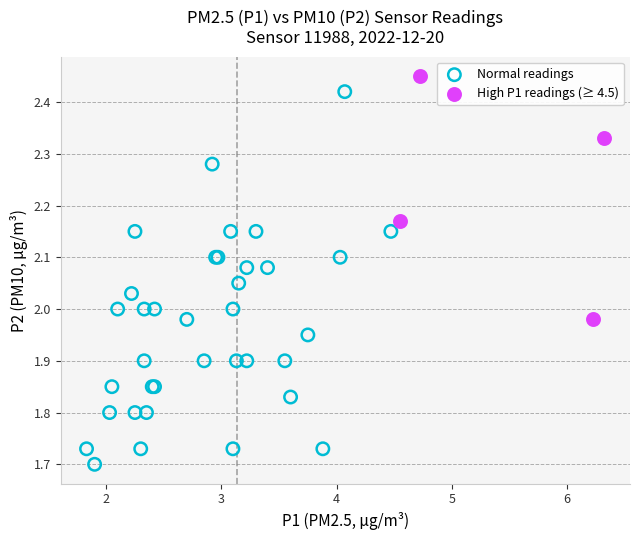

Which series has the widest spread of Y values?

Normal readings